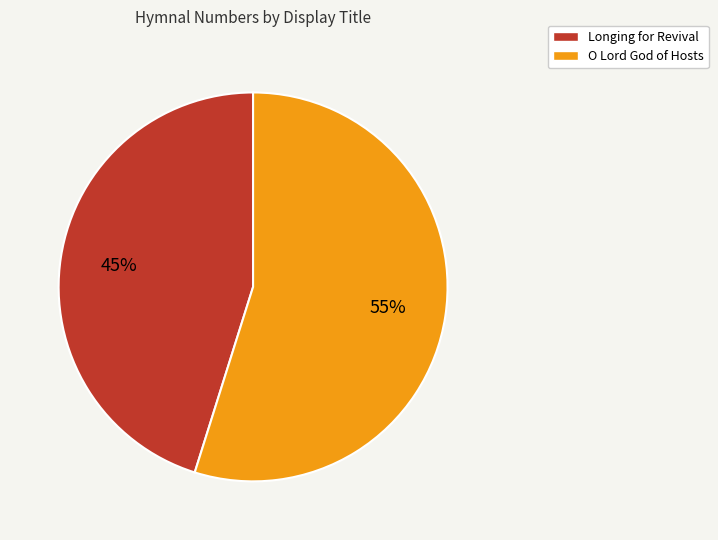

Is it true that O Lord God of Hosts is 55% of the pie?

True